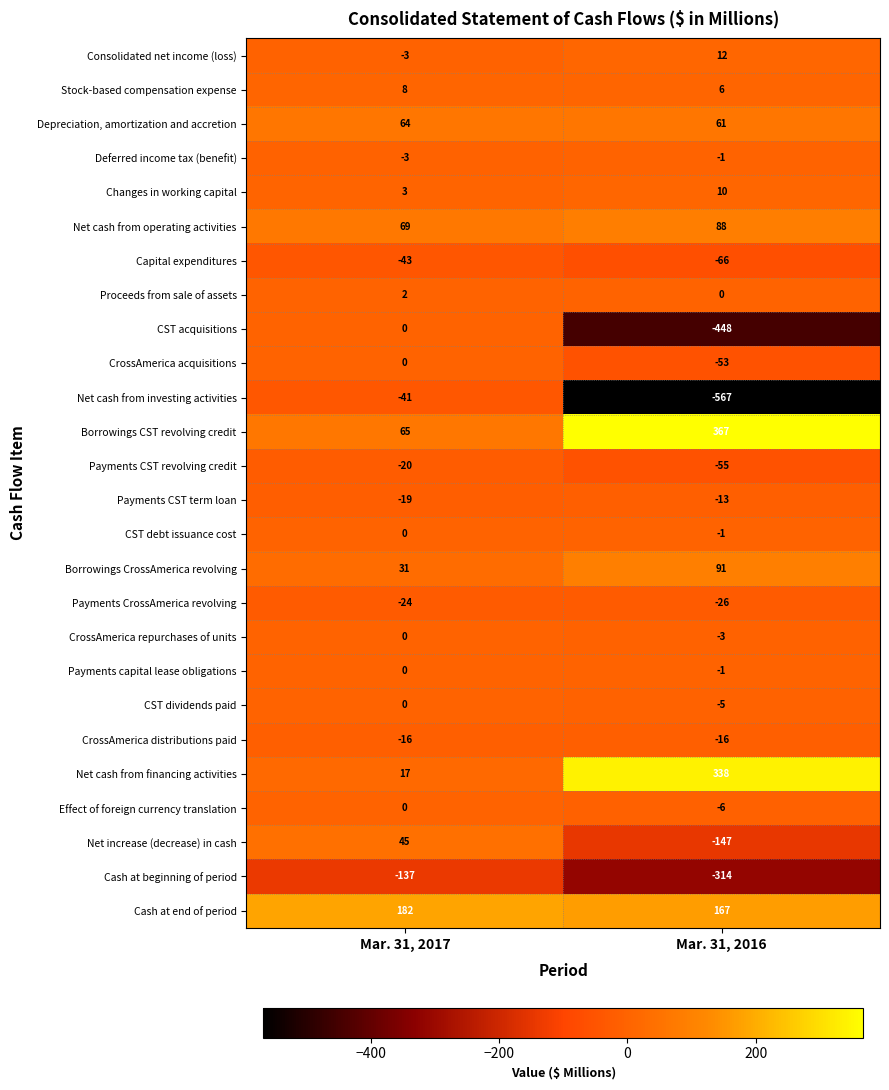

How many distinct data groups are displayed?

26